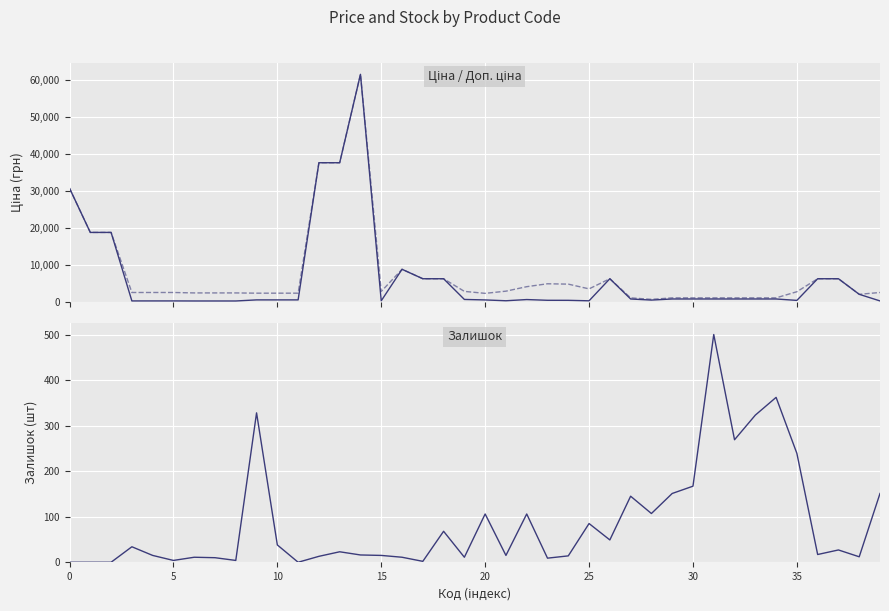

True or false: Залишок and Доп. ціна intersect in this chart.

False